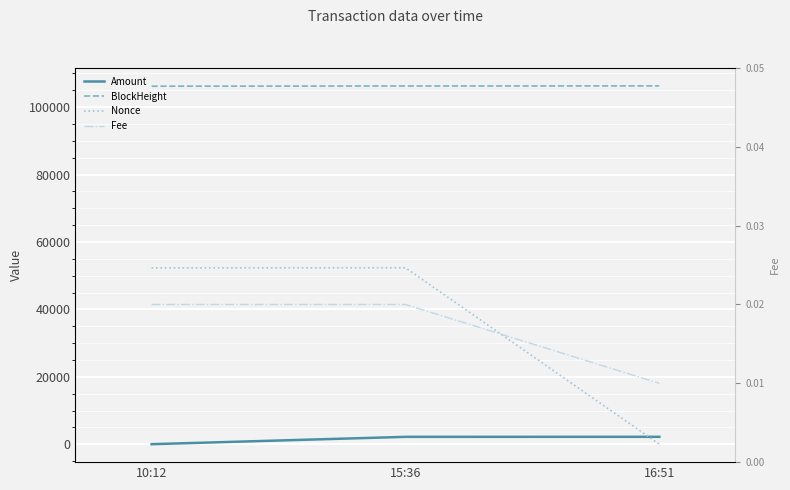

At how many categories does at least one series exceed 29445?

3